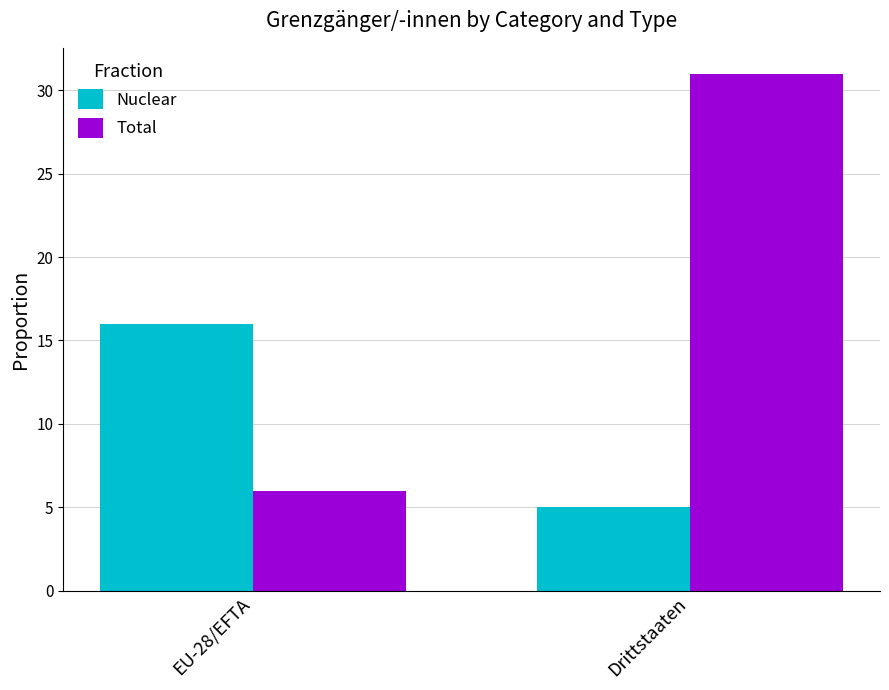

What is the sum of the Nuclear values at EU-28/EFTA and Drittstaaten?

21